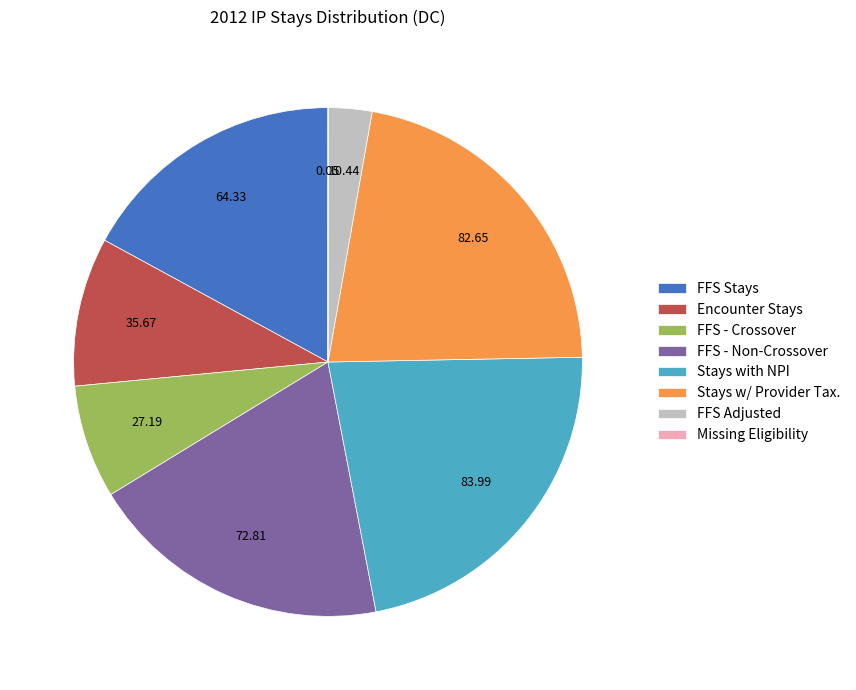

Approximately how many times larger is the value at Stays w/ Provider Tax. compared to Stays with NPI?

1.0